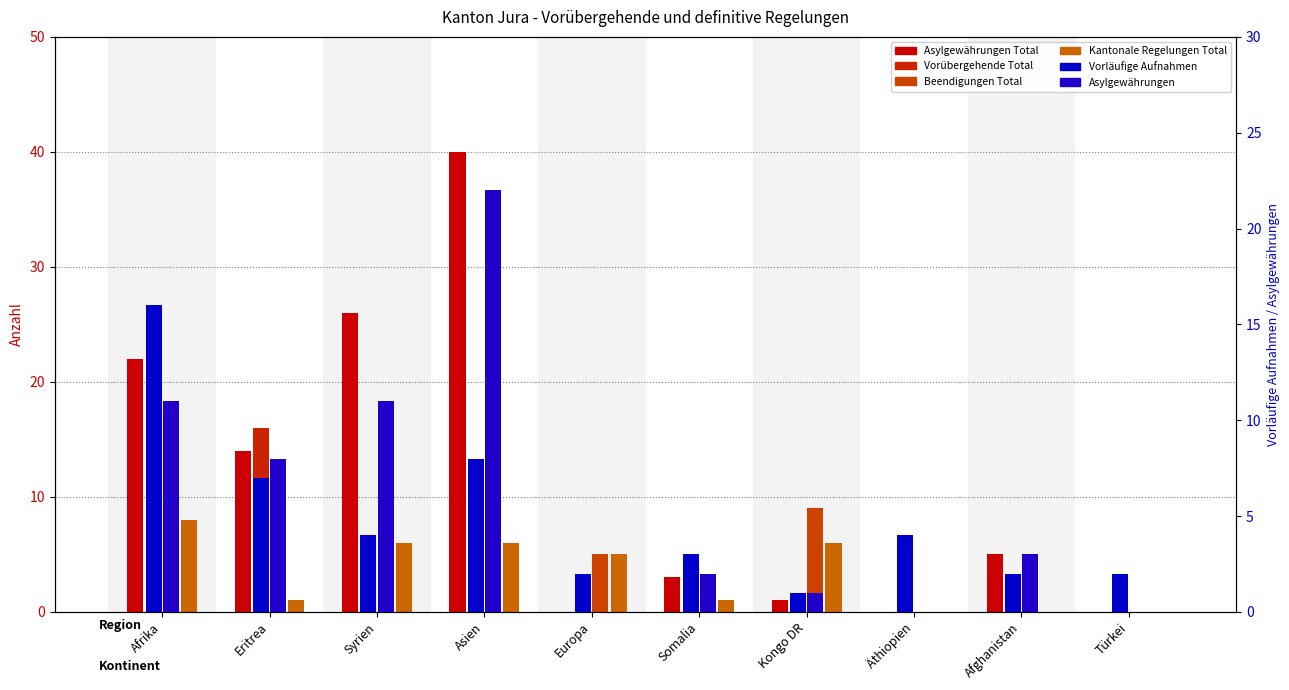

Is it true that Kantonale Regelungen Total equals 6 at Kongo DR?

True